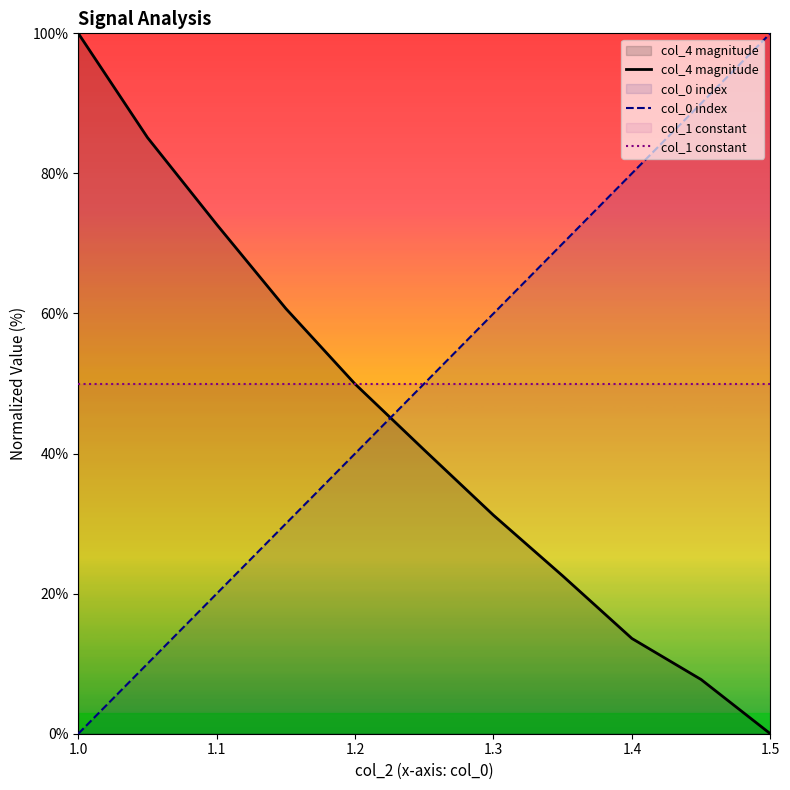

The value of col_4 magnitude at 1.0 is 155.4. True or false?

False